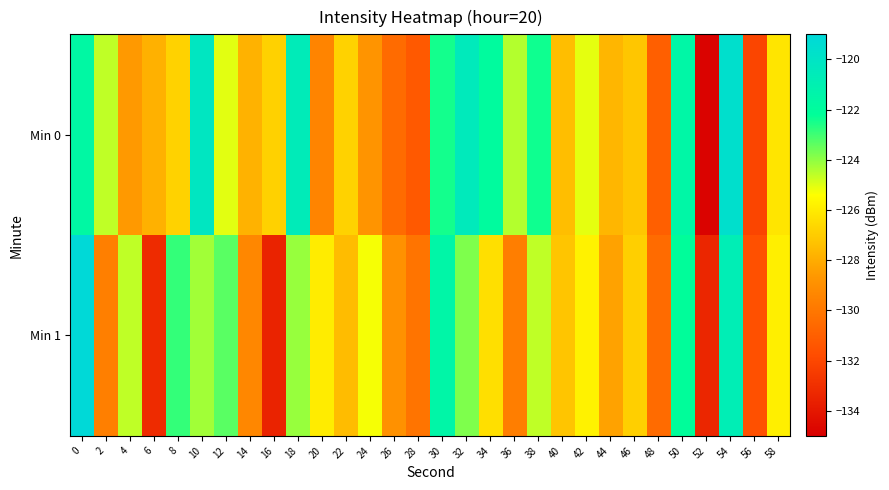

Which series has the largest total across all categories?

Min 0